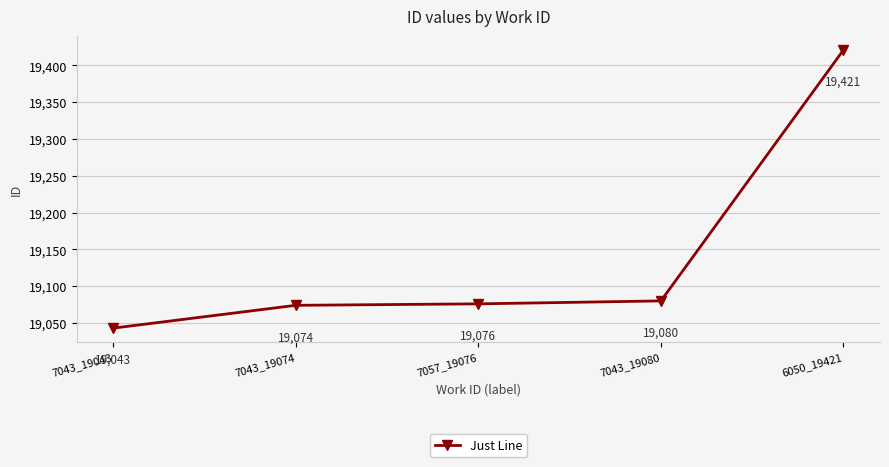

Reading left to right, list all the values displayed in this chart.

19043	19074	19076	19080	19421